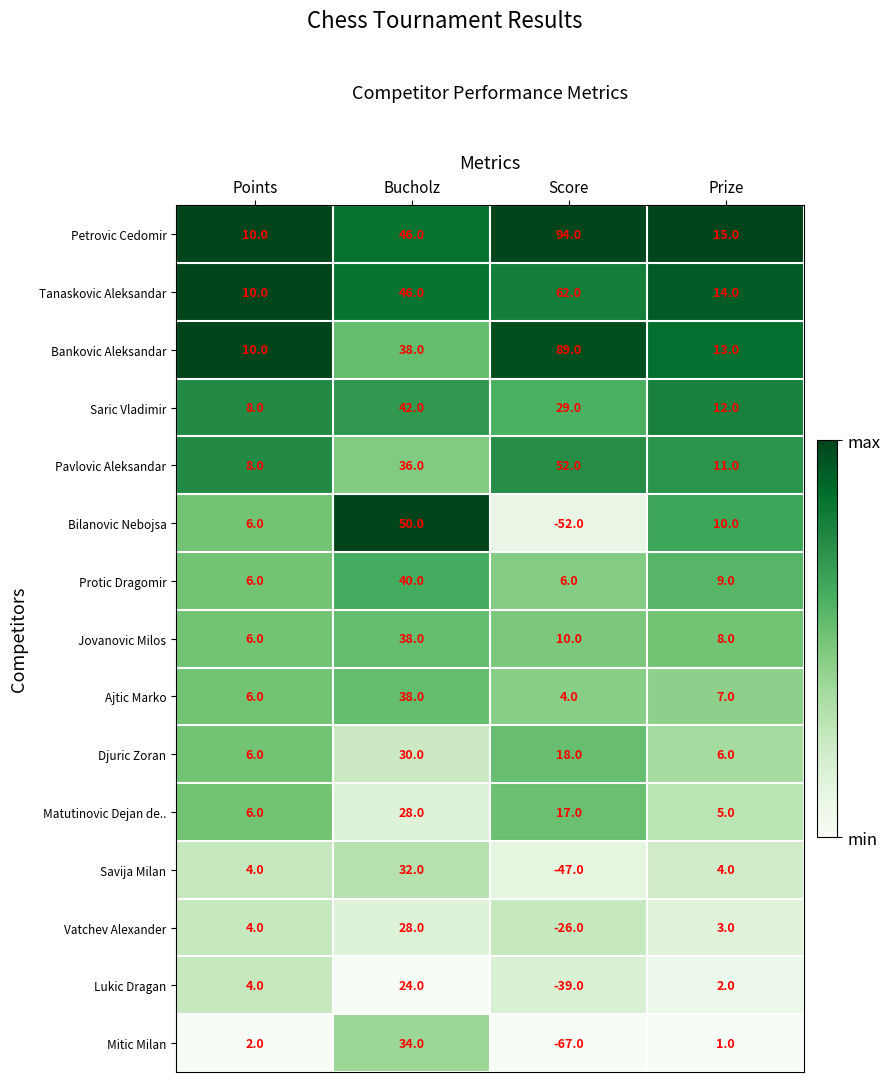

Which series has the widest spread of values?

Bilanovic Nebojsa